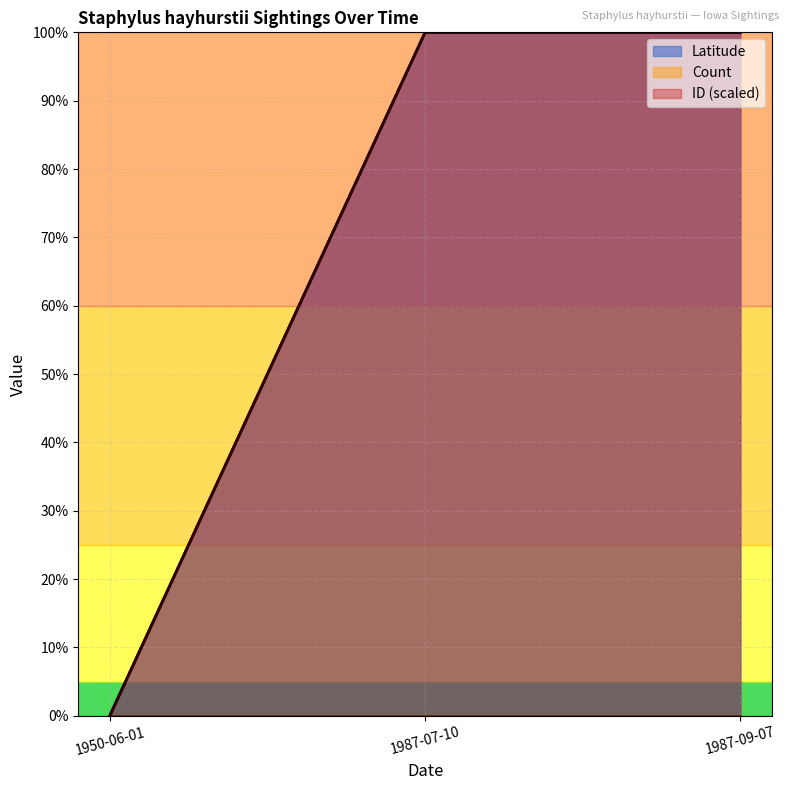

Which series has the largest range (max minus min)?

Latitude